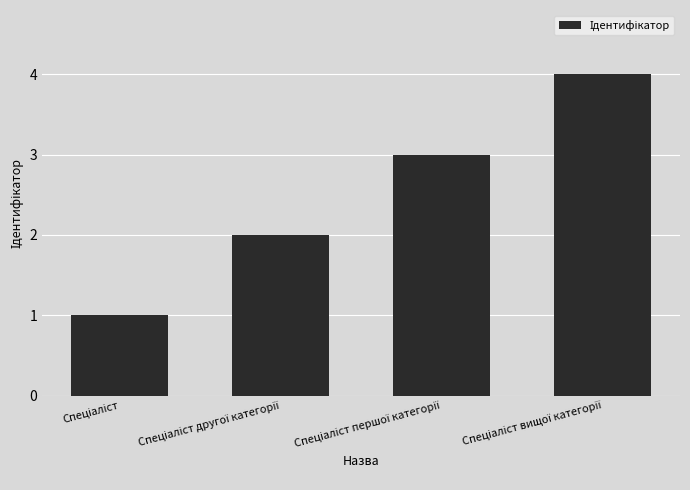

What is the maximum value shown in the chart?

4